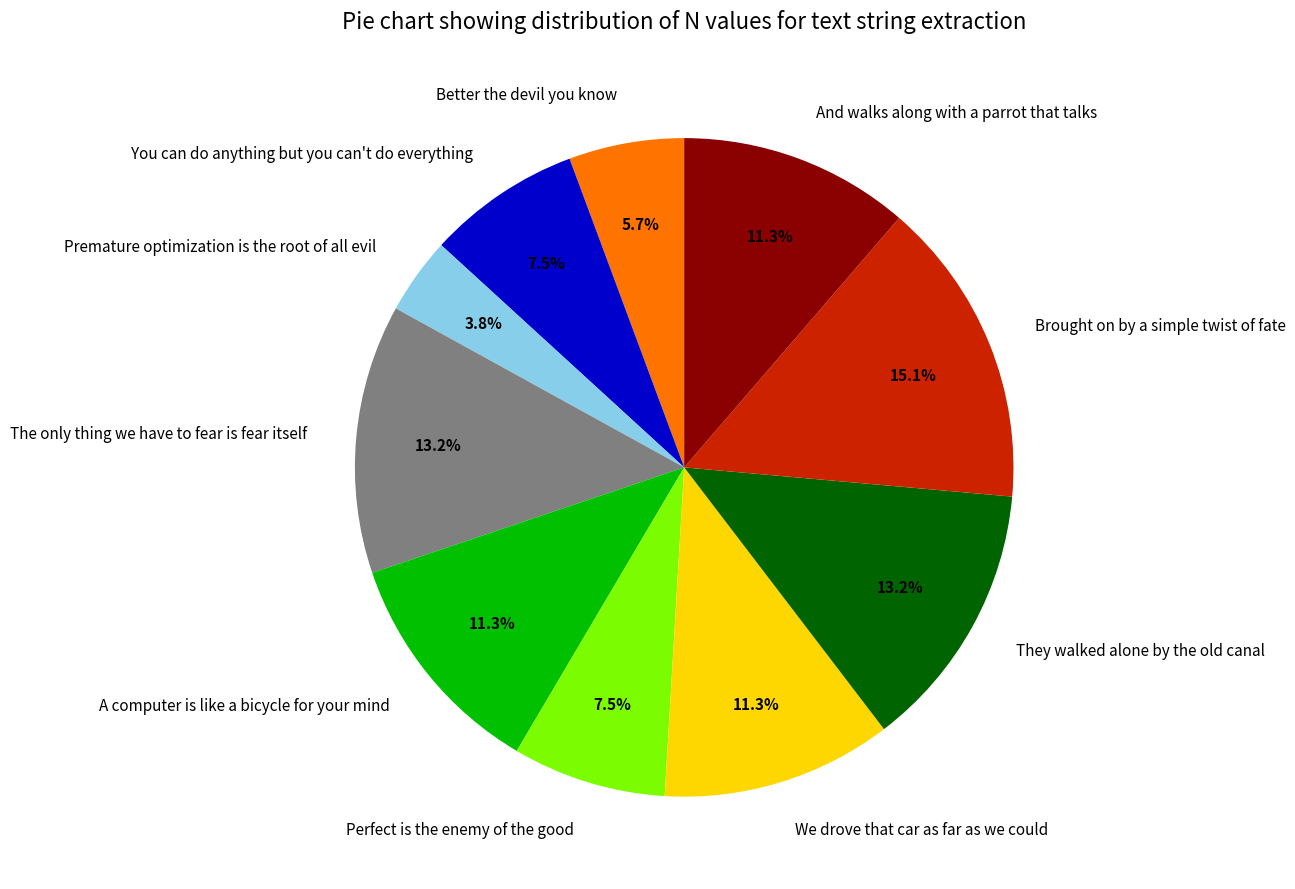

Which category has the smallest portion of the pie?

Premature optimization is the root of all evil